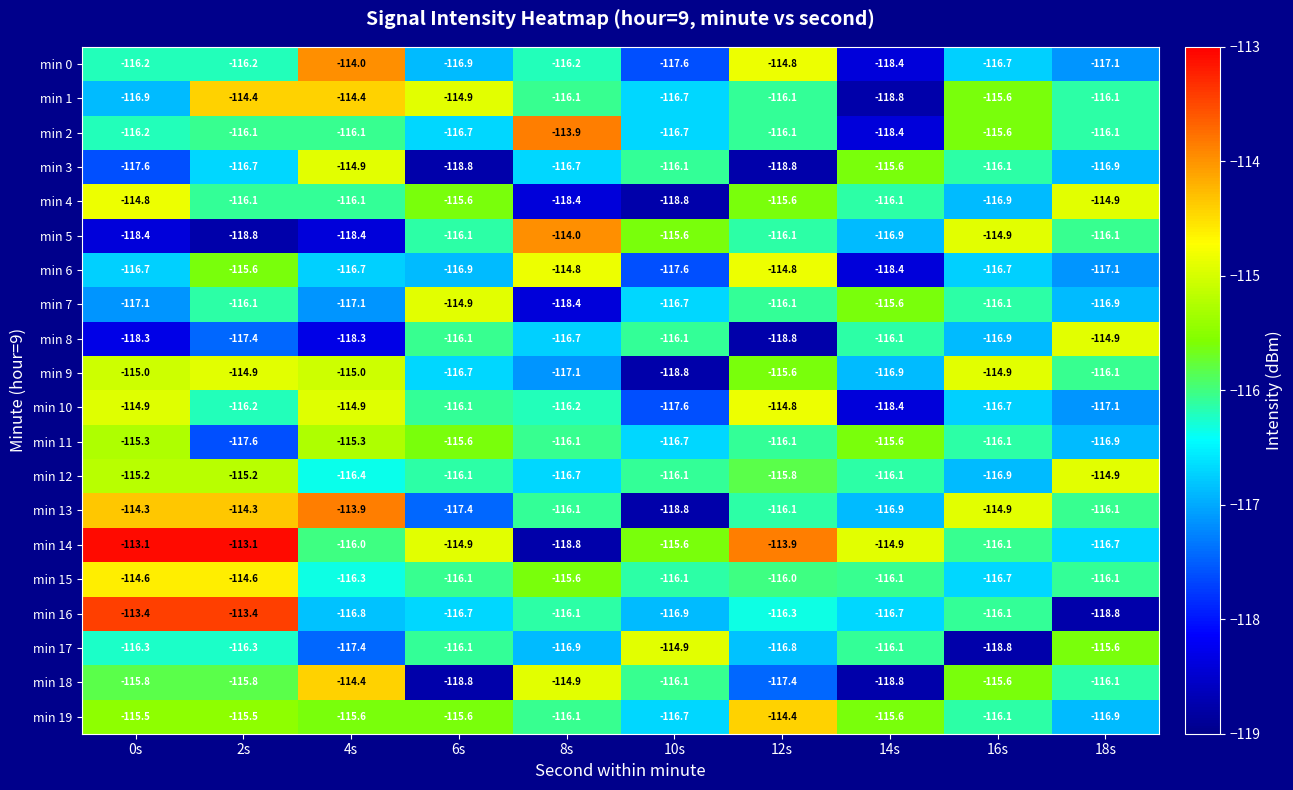

What is the approximate value of min 15 at 12s?

-116.0